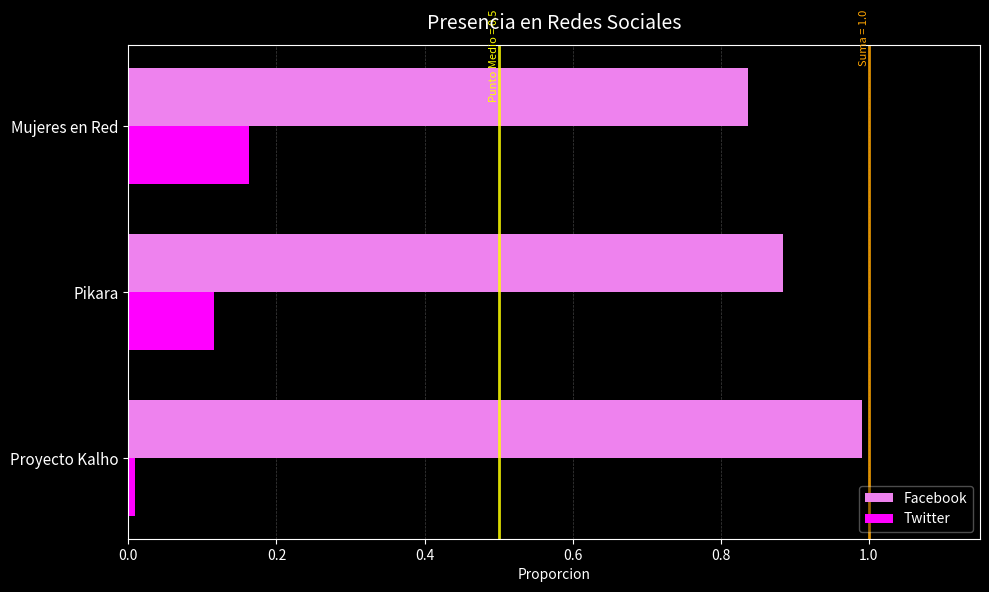

At Proyecto Kalho, list the series in order from smallest to largest.

Twitter, Facebook